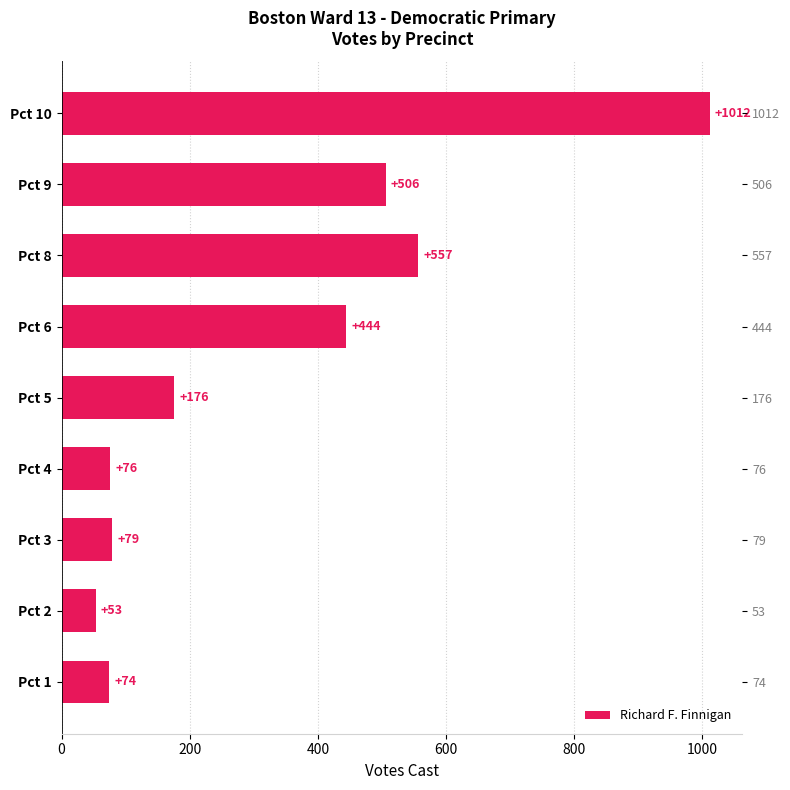

What is the minimum value shown in the chart?

53